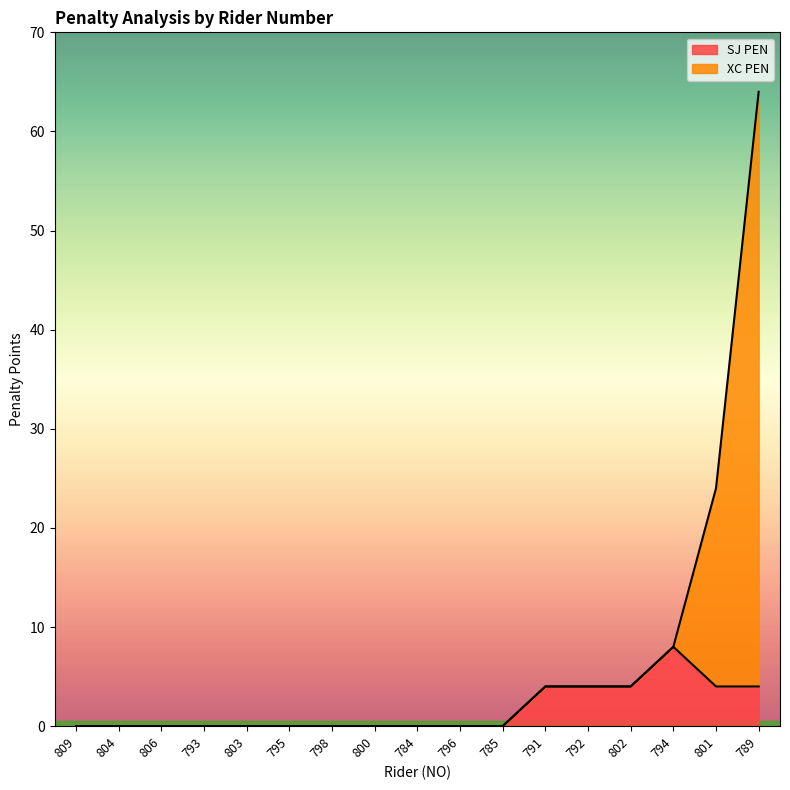

Is it true that SJ PEN equals 5 at 806?

False